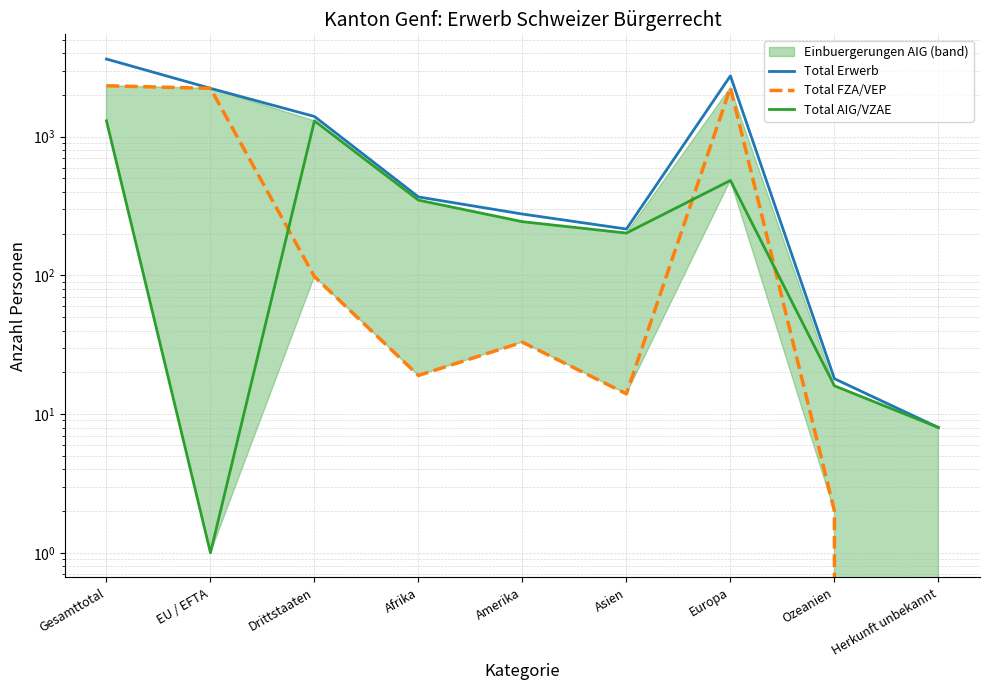

How many lines are shown in the chart?

3